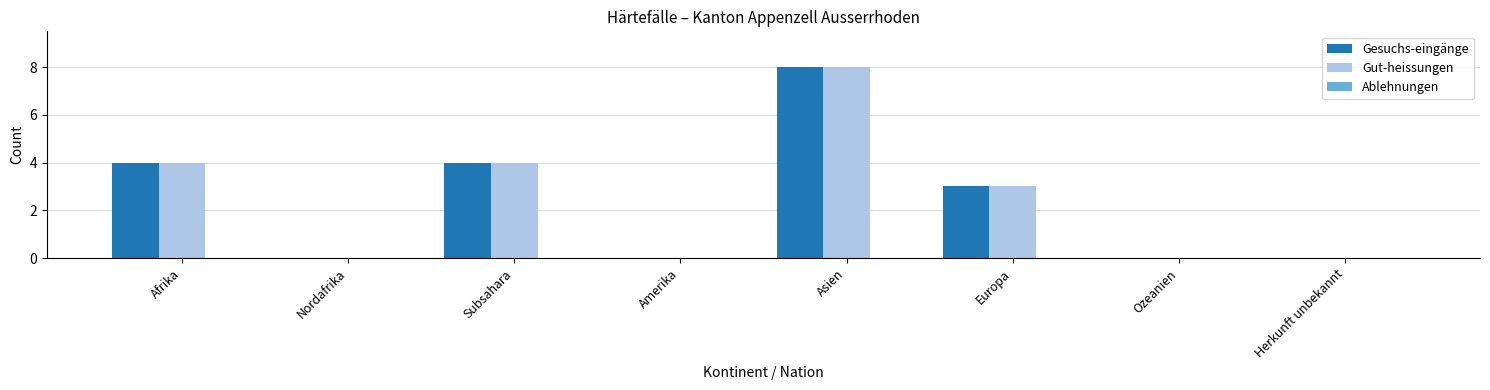

What is the sum of the Gesuchs-eingänge values at Europa and Amerika?

3